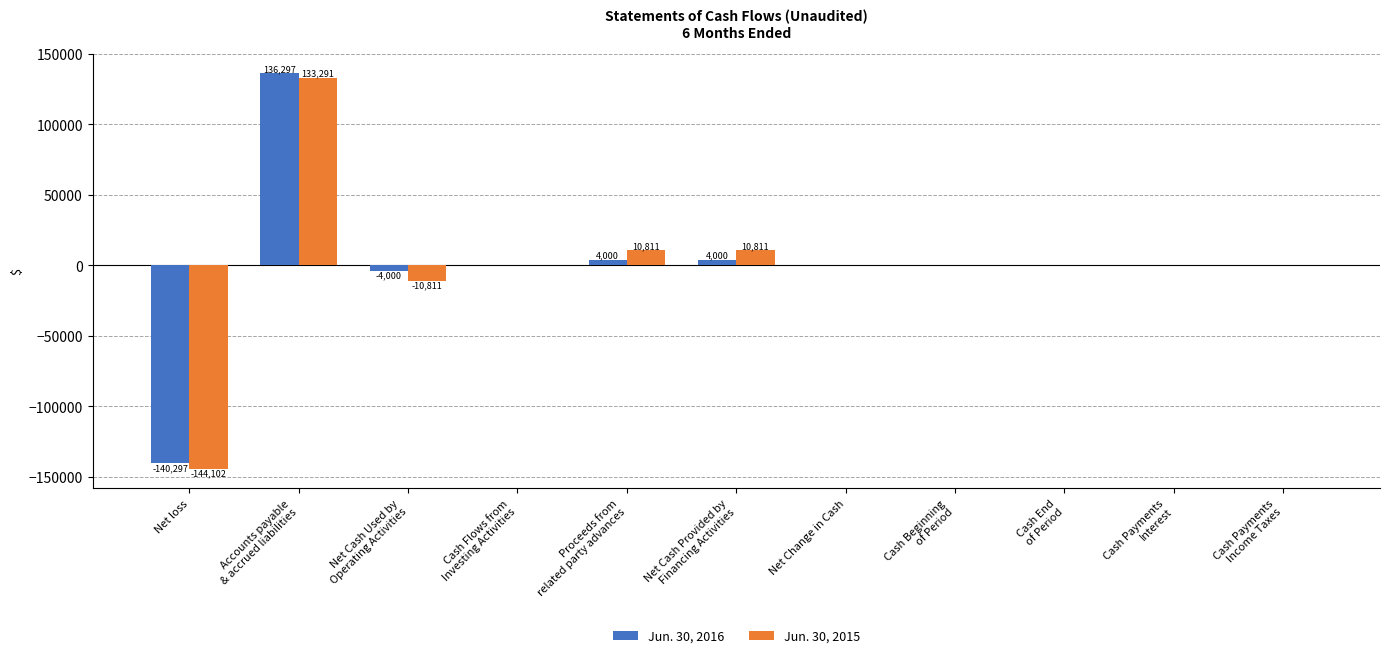

What is the maximum value shown in the chart?

136297